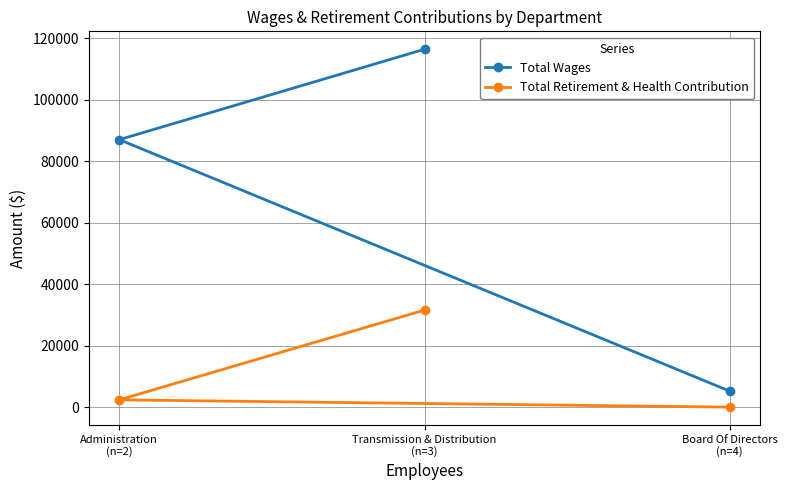

Which category has the lowest value in the Total Retirement & Health Contribution series?

Board Of Directors
(n=4)